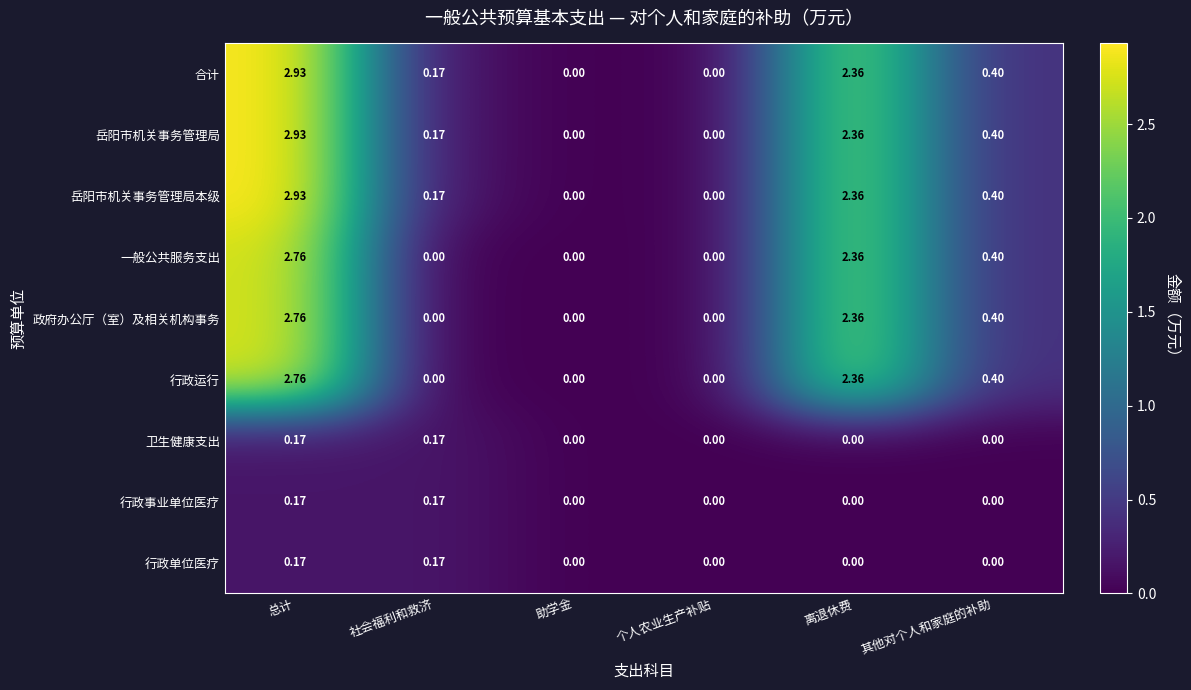

At which label does 岳阳市机关事务管理局 reach its peak?

总计